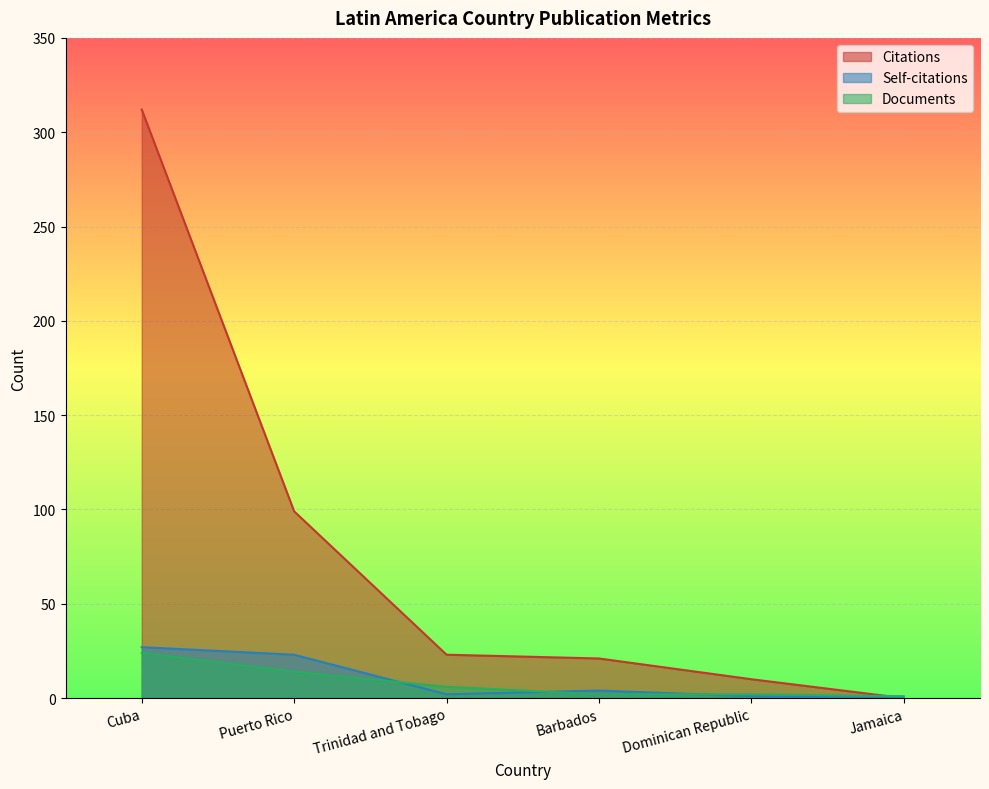

Reading left to right, transcribe all the data shown in this chart.

Citations: Cuba=312	Puerto Rico=99	Trinidad and Tobago=23	Barbados=21	Dominican Republic=10	Jamaica=0
Self-citations: Cuba=27	Puerto Rico=23	Trinidad and Tobago=2	Barbados=4	Dominican Republic=1	Jamaica=0
Documents: Cuba=24	Puerto Rico=14	Trinidad and Tobago=6	Barbados=2	Dominican Republic=2	Jamaica=1